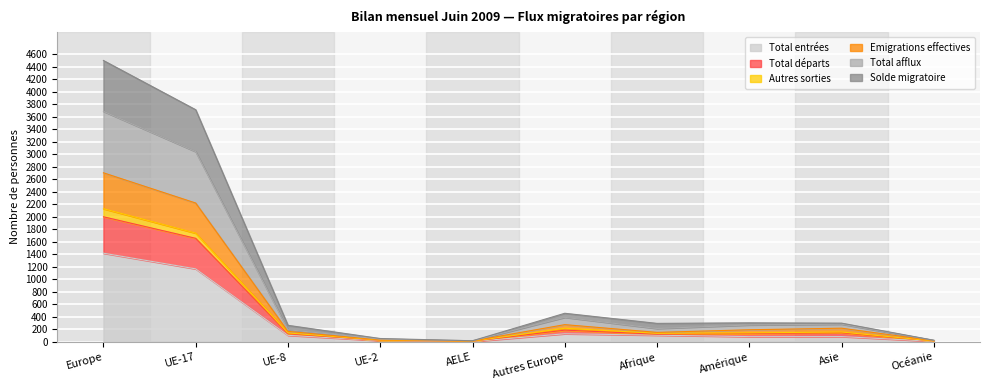

What is the highest value of the Total entrées series?

1417